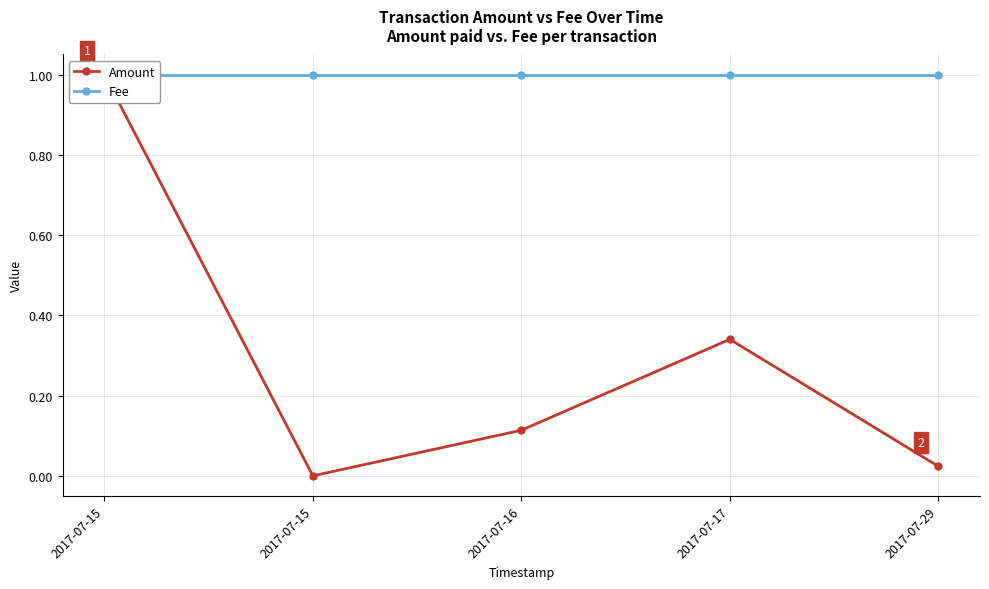

True or false: Amount and Fee cross at least once.

False